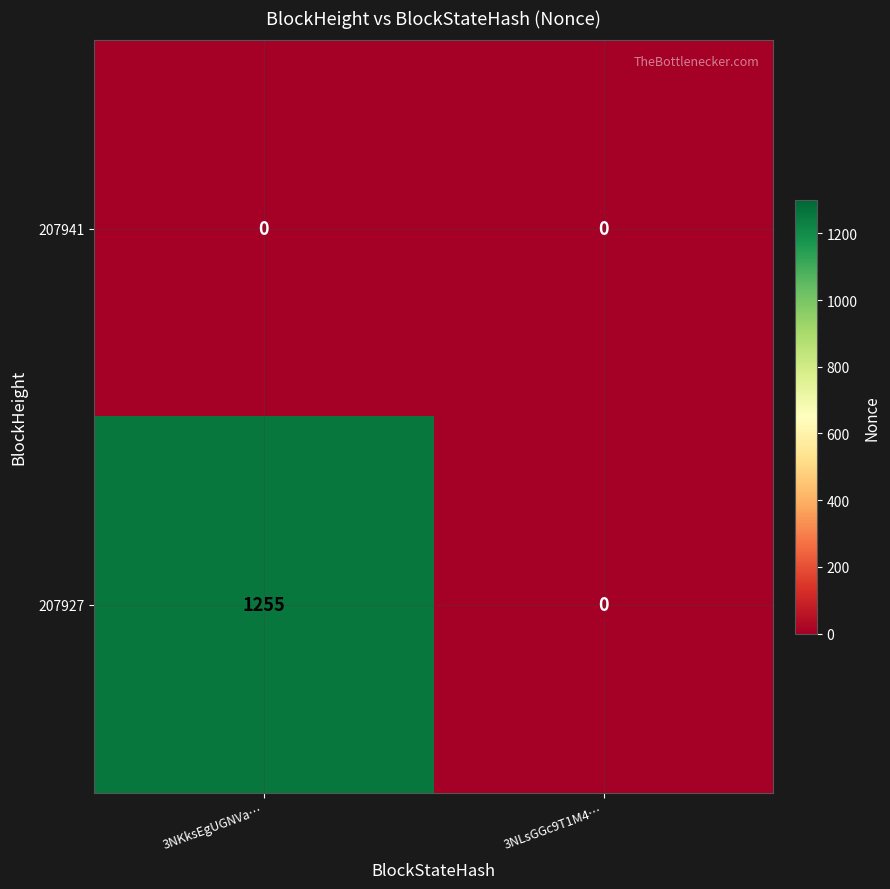

Reading right to left, list all the values displayed in this chart.

207941: 0	0
207927: 0	1255